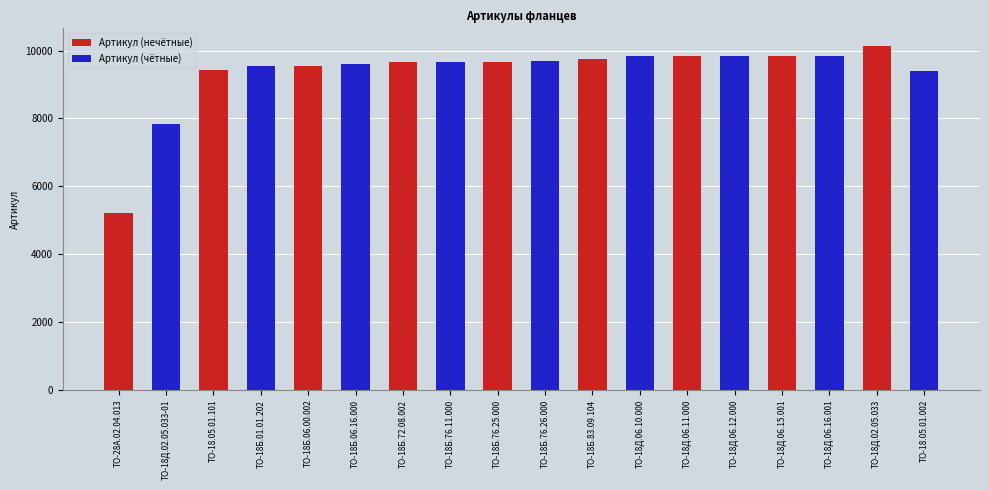

What is the sum of the Артикул (чётные) values at ТО-18Б.72.08.002 and ТО-18Б.01.01.202?

9553